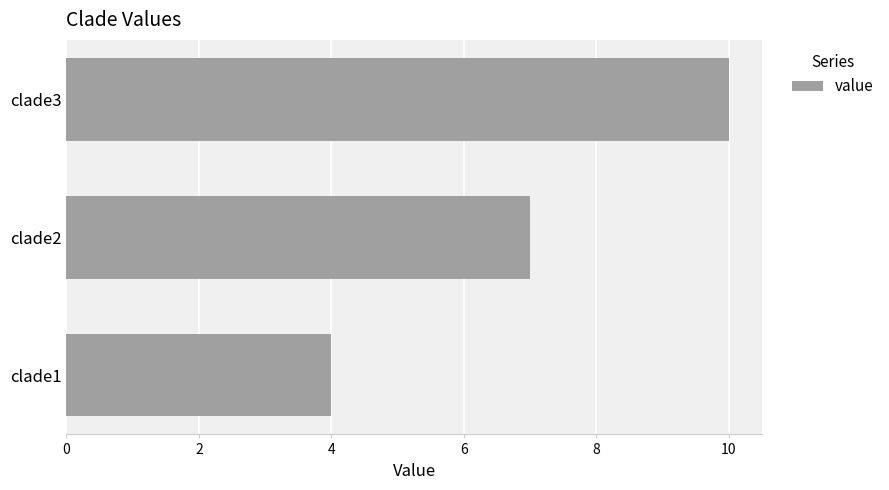

How many values are between 4 and 10?

3